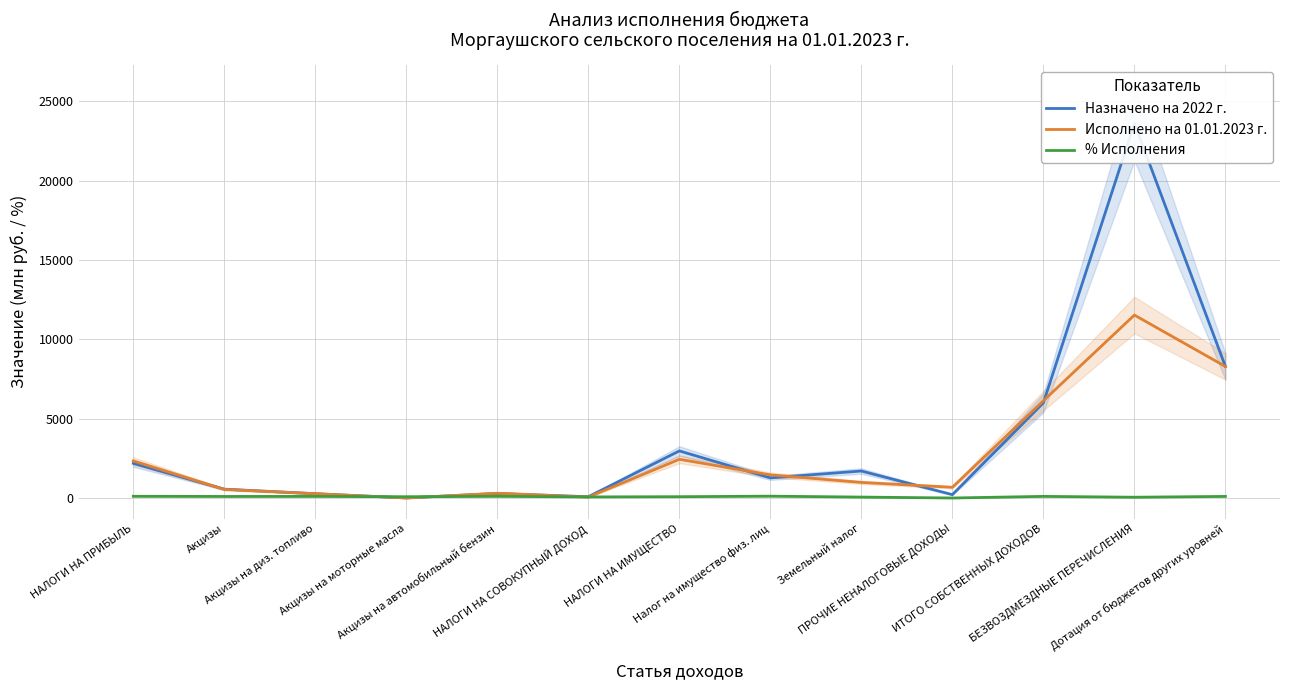

Rank the series by their average value, from highest to lowest.

Назначено на 2022 г., Исполнено на 01.01.2023 г., % Исполнения